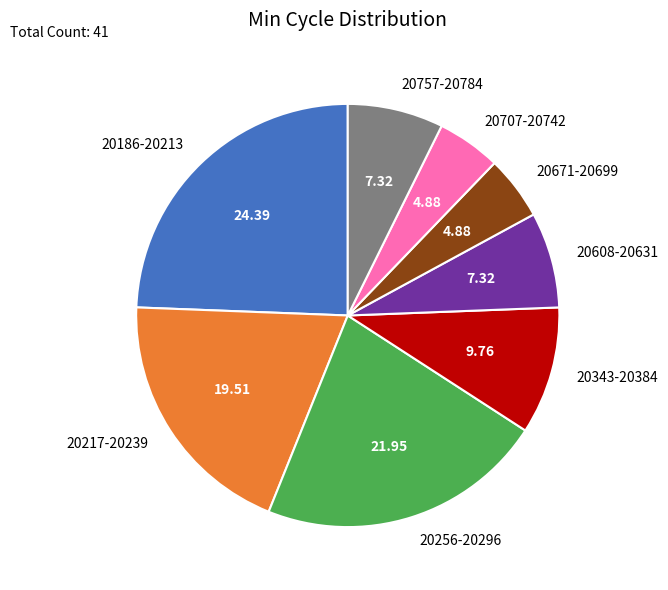

What is the largest slice in the pie chart?

20186-20213